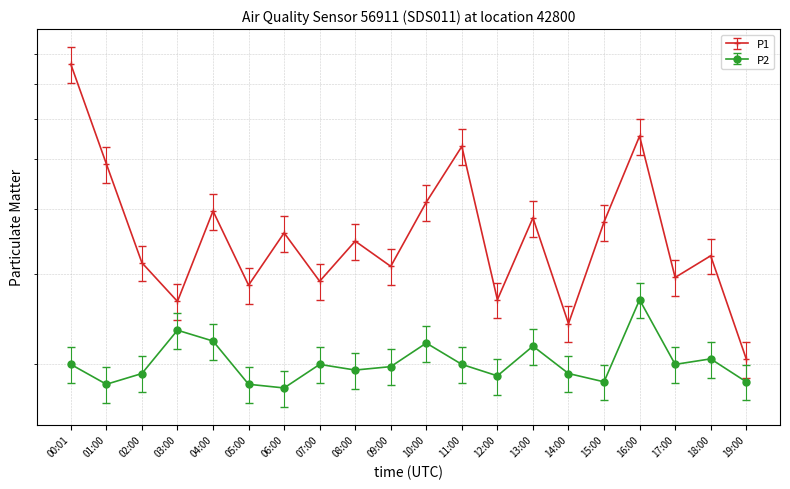

How many lines are shown in the chart?

2